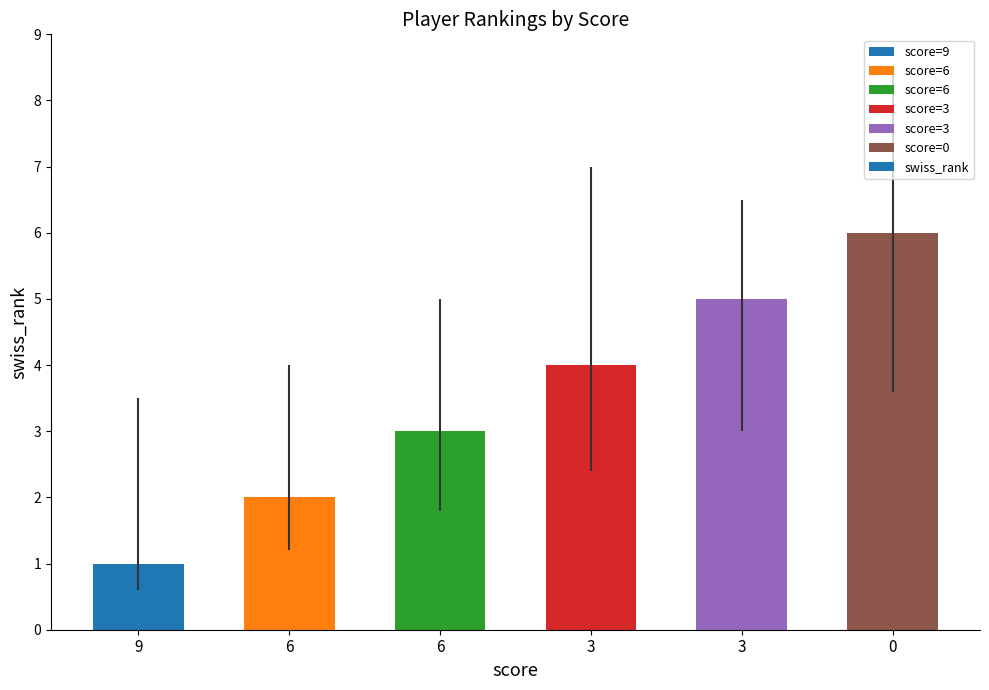

Is it true that the value at 0 is 6?

True